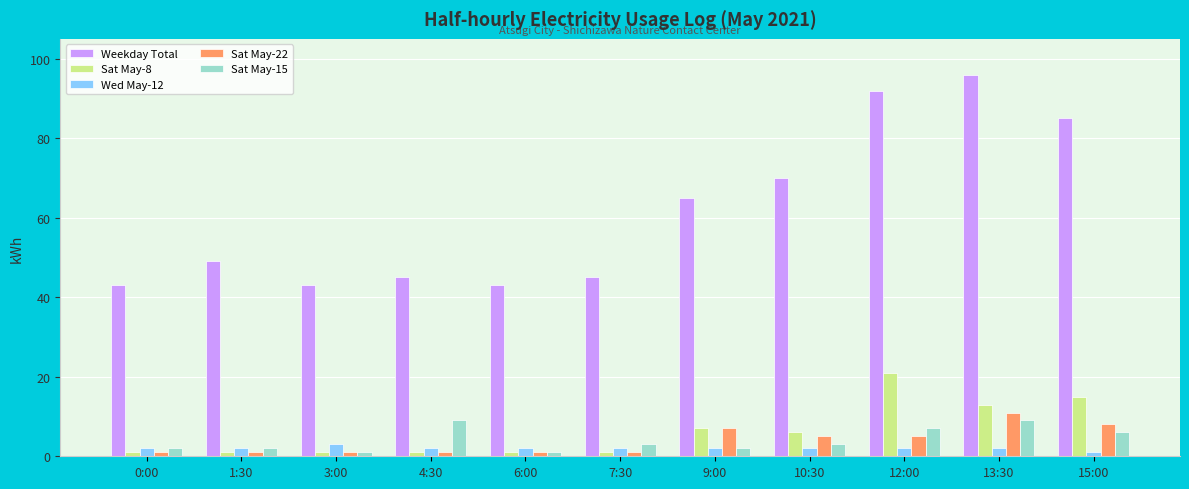

Reading right to left, list all the values displayed in this chart.

Weekday Total: 15:00=85	13:30=96	12:00=92	10:30=70	9:00=65	7:30=45	6:00=43	4:30=45	3:00=43	1:30=49	0:00=43
Sat May-8: 15:00=15	13:30=13	12:00=21	10:30=6	9:00=7	7:30=1	6:00=1	4:30=1	3:00=1	1:30=1	0:00=1
Wed May-12: 15:00=1	13:30=2	12:00=2	10:30=2	9:00=2	7:30=2	6:00=2	4:30=2	3:00=3	1:30=2	0:00=2
Sat May-22: 15:00=8	13:30=11	12:00=5	10:30=5	9:00=7	7:30=1	6:00=1	4:30=1	3:00=1	1:30=1	0:00=1
Sat May-15: 15:00=6	13:30=9	12:00=7	10:30=3	9:00=2	7:30=3	6:00=1	4:30=9	3:00=1	1:30=2	0:00=2